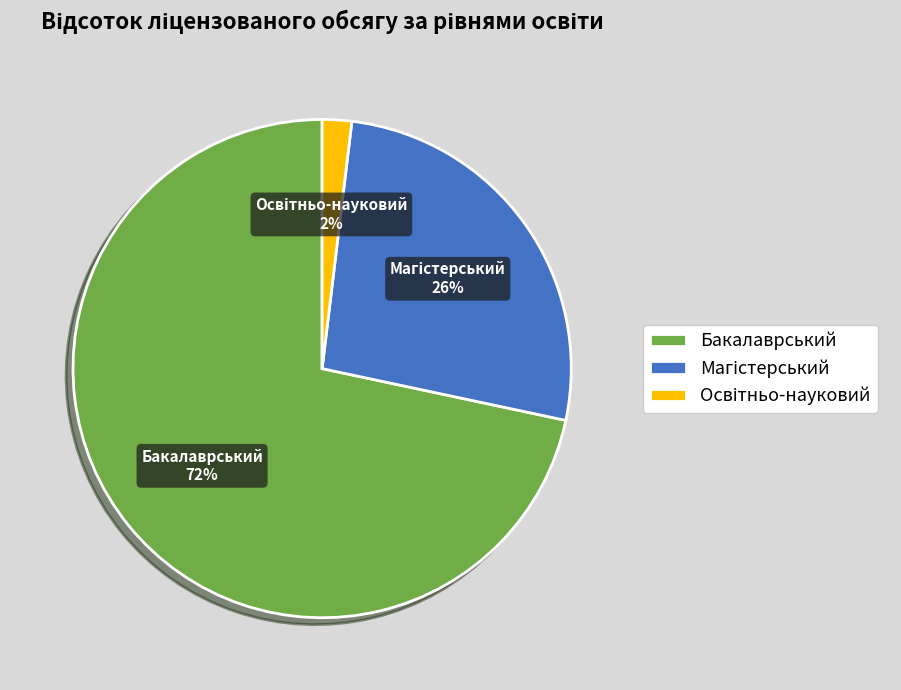

How many segments does this pie chart have?

3